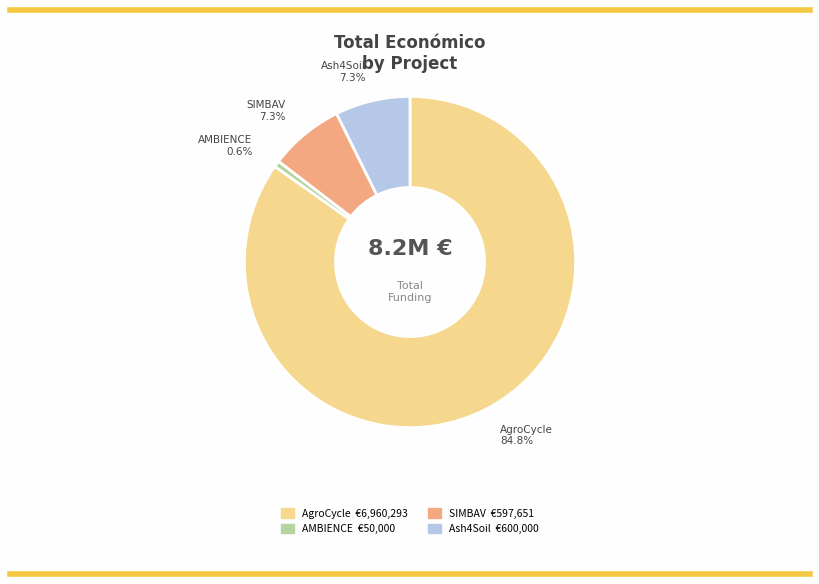

What portion of the pie excludes AMBIENCE?

99.4%